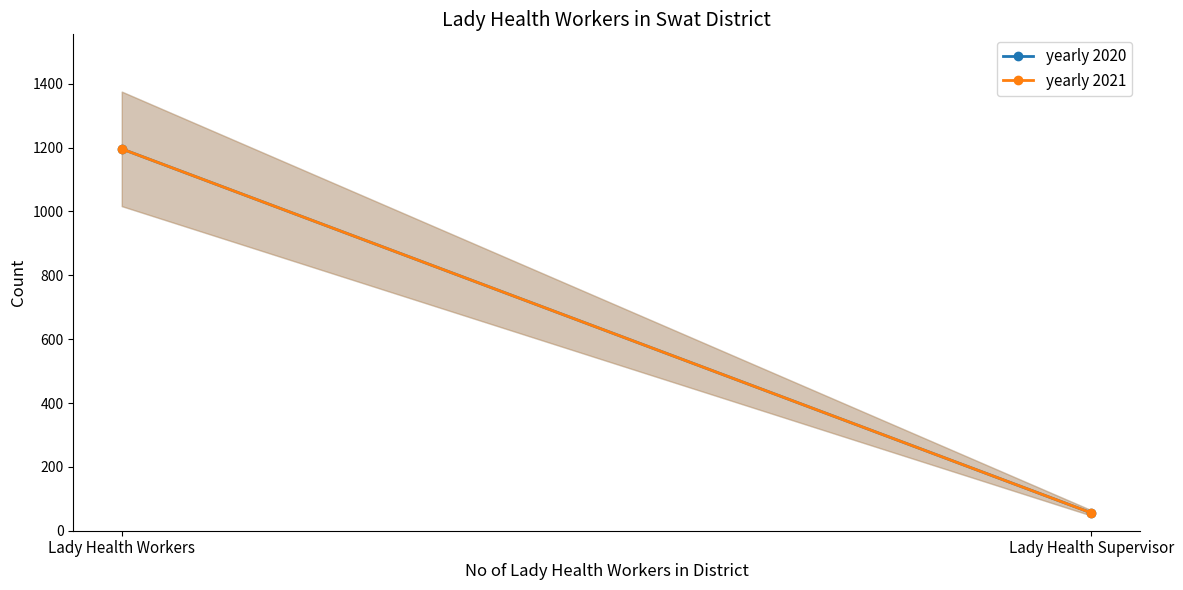

Which label corresponds to the smallest value in the chart?

Lady Health Supervisor